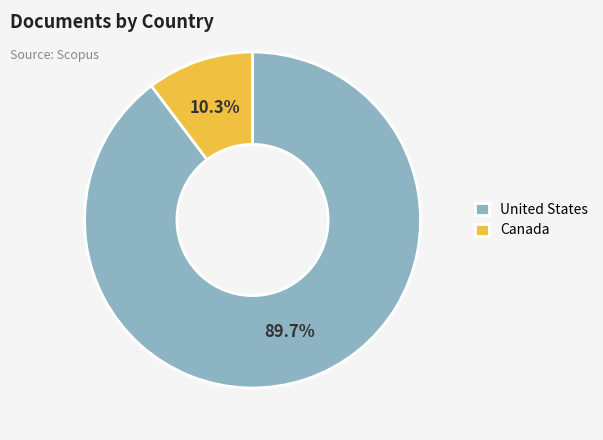

The Canada slice represents 1% of the pie. True or false?

False